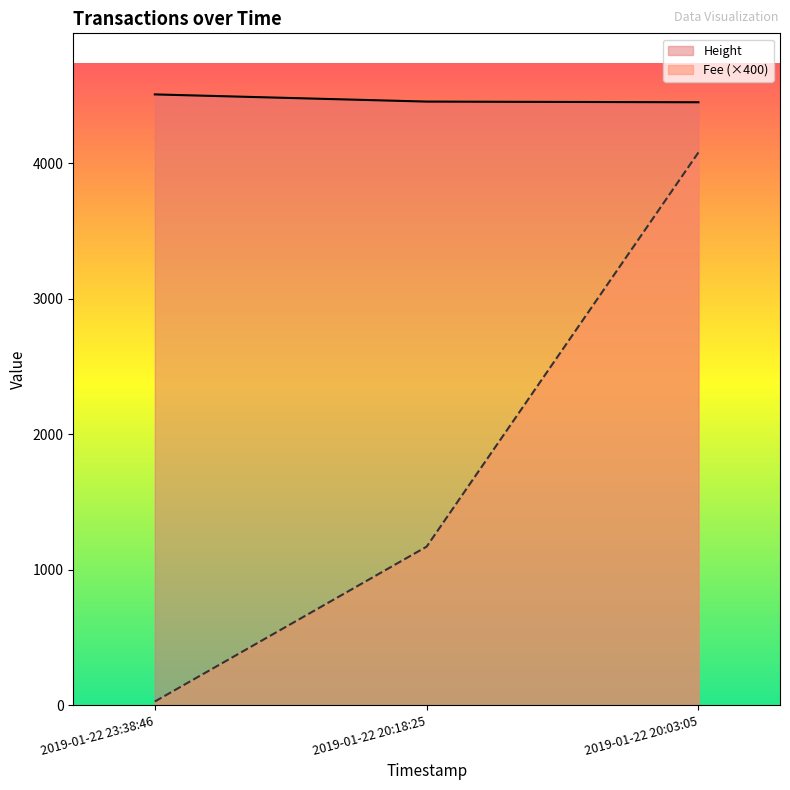

Which series changed the most between 2019-01-22 20:18:25 and 2019-01-22 20:03:05?

Fee (×400)